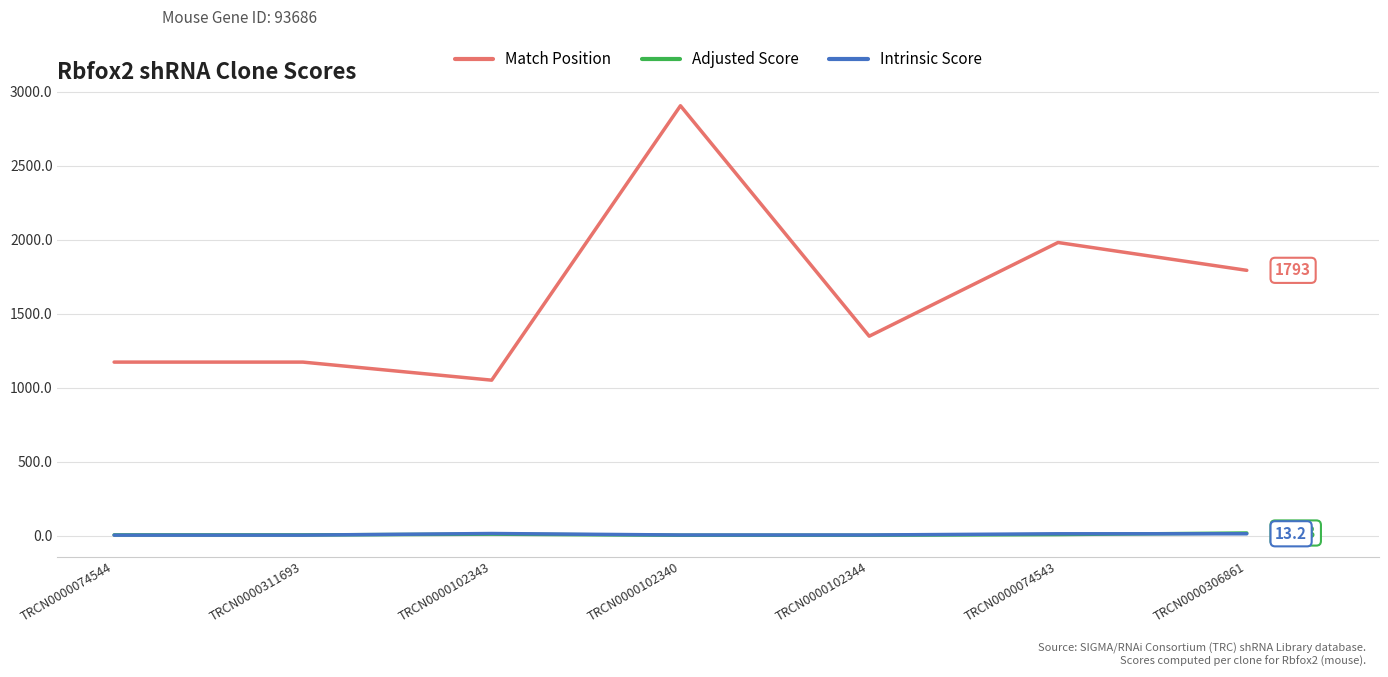

What is the lowest value of the Adjusted Score series?

3.5